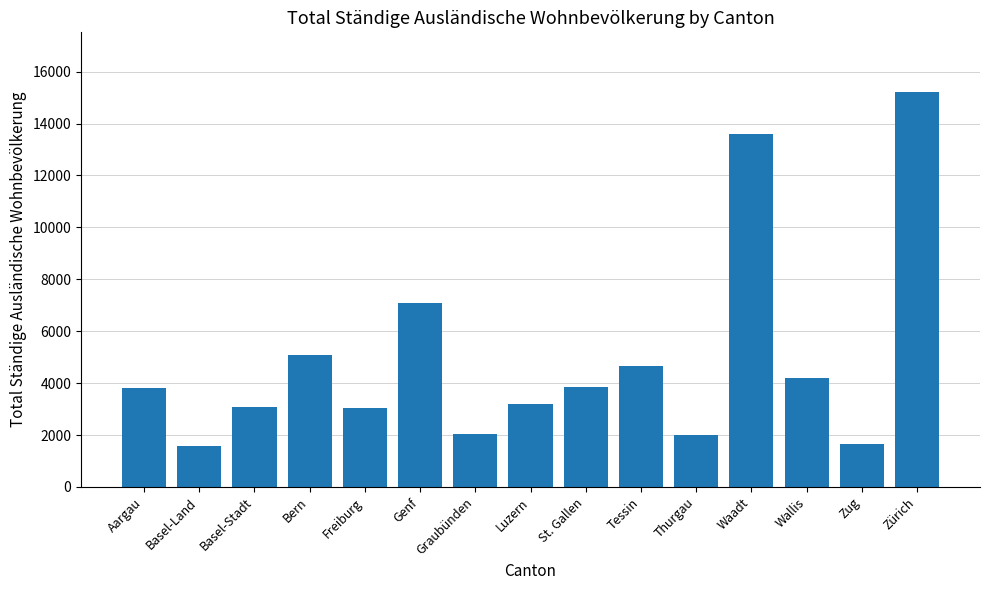

What is the greatest value displayed?

15231